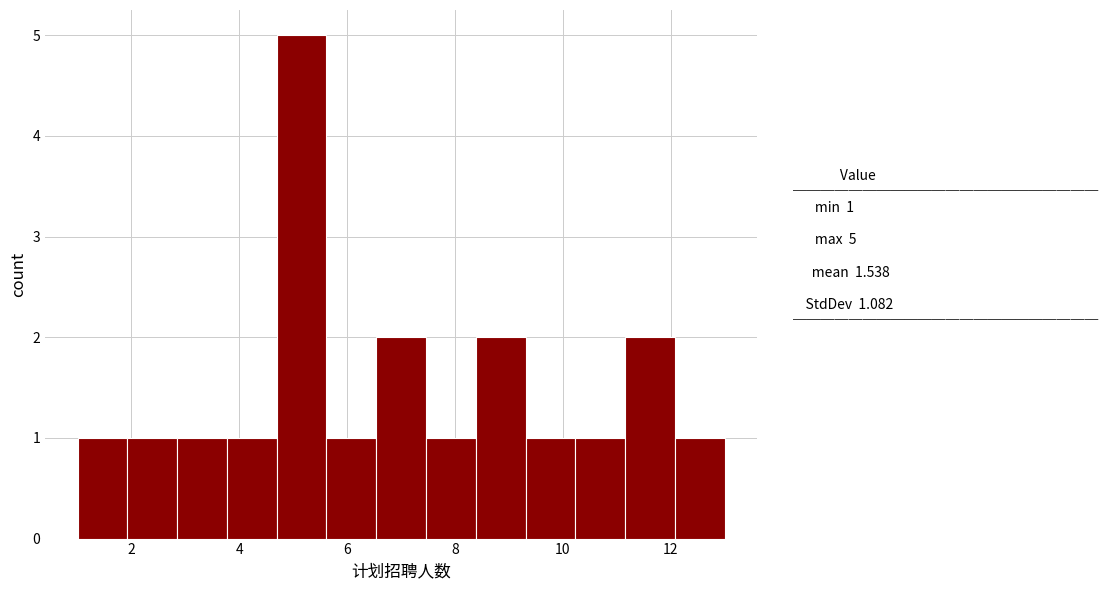

Which range on the x-axis has the tallest bar?

4.6 to 5.6